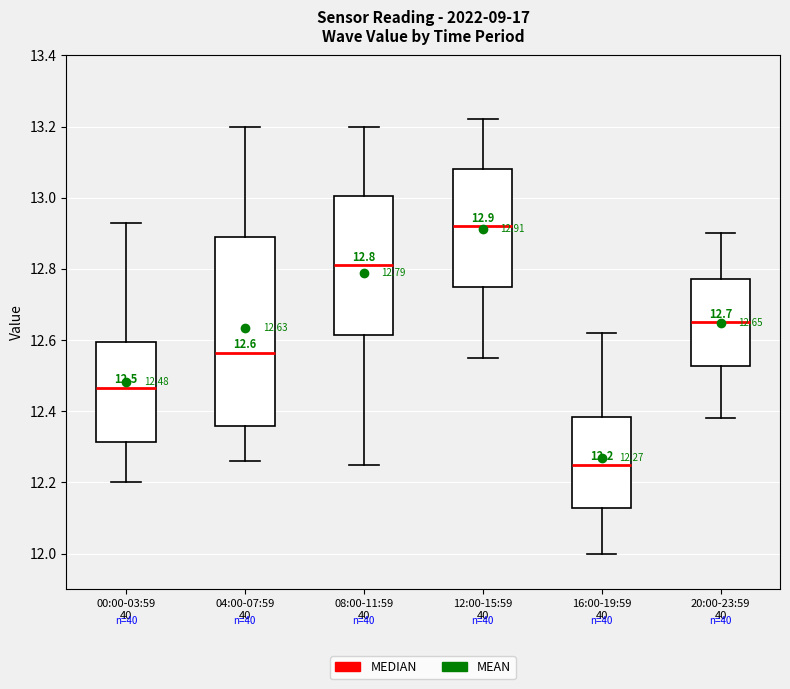

Which box is the tallest, from its lower edge to its upper edge?

04:00-07:59 40